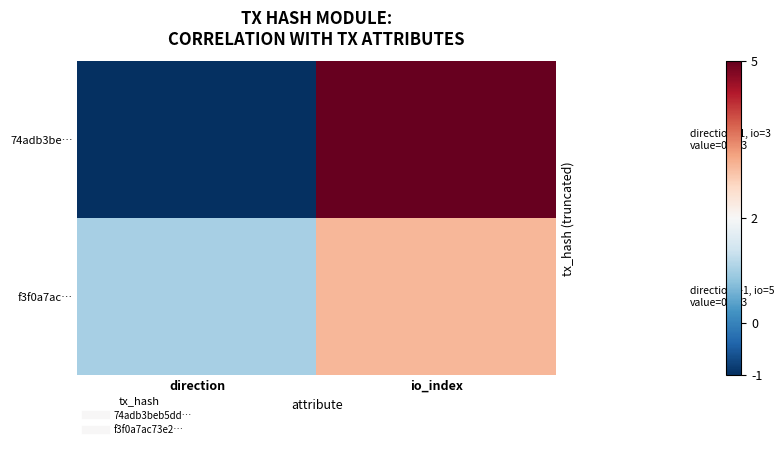

Reading right to left, what are all the values shown in this chart?

74adb3be…: io_index=5	direction=-1
f3f0a7ac…: io_index=3	direction=1